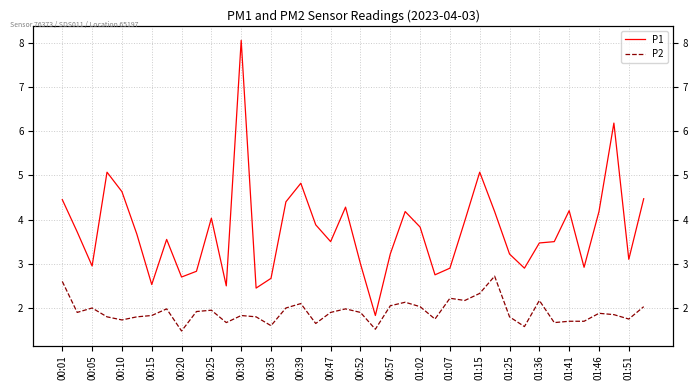

True or false: P2 and P1 intersect in this chart.

False